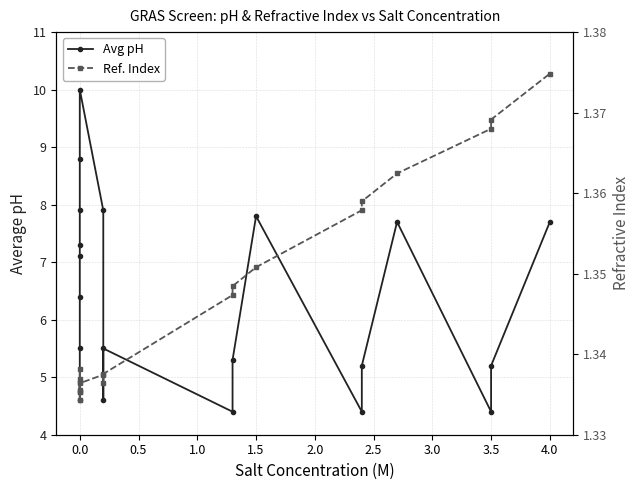

Is it true that Ref. Index equals 0.6 at 14?

False